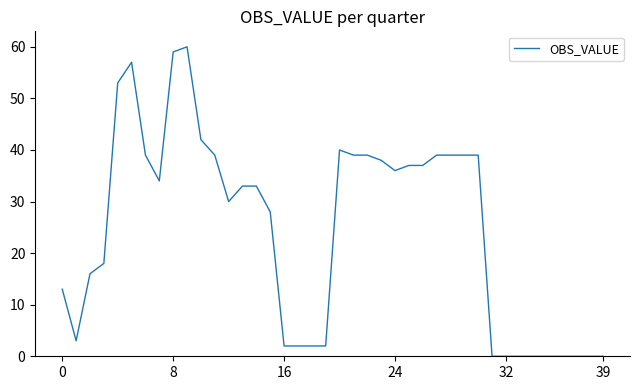

What is the maximum value shown in the chart?

60